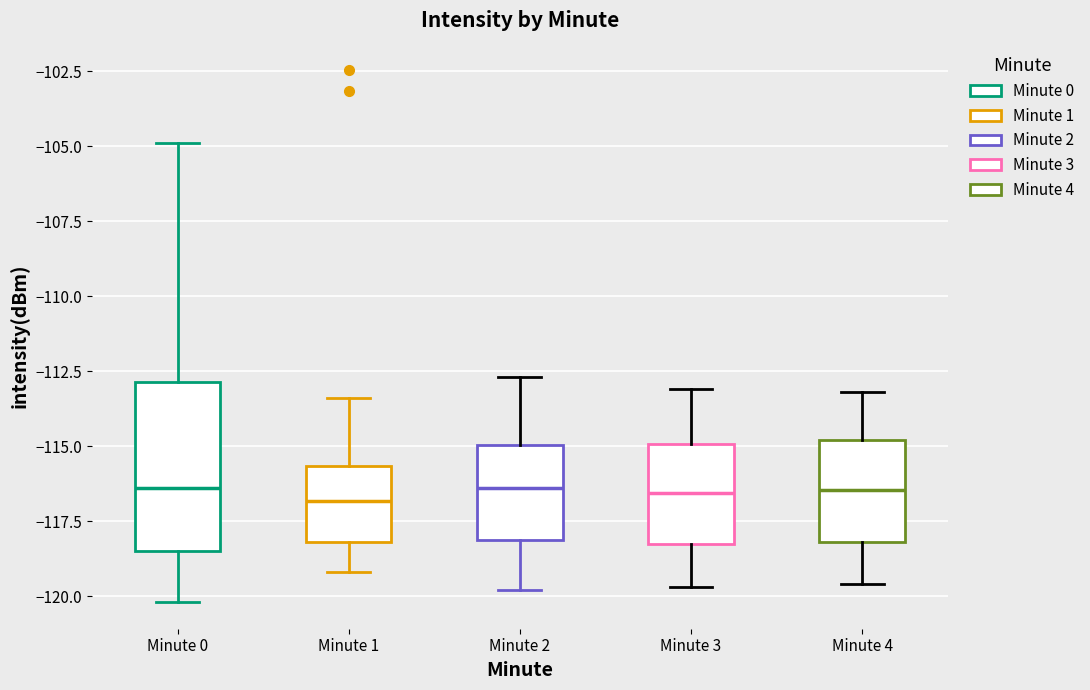

Which box is the tallest, from its lower edge to its upper edge?

Minute 0